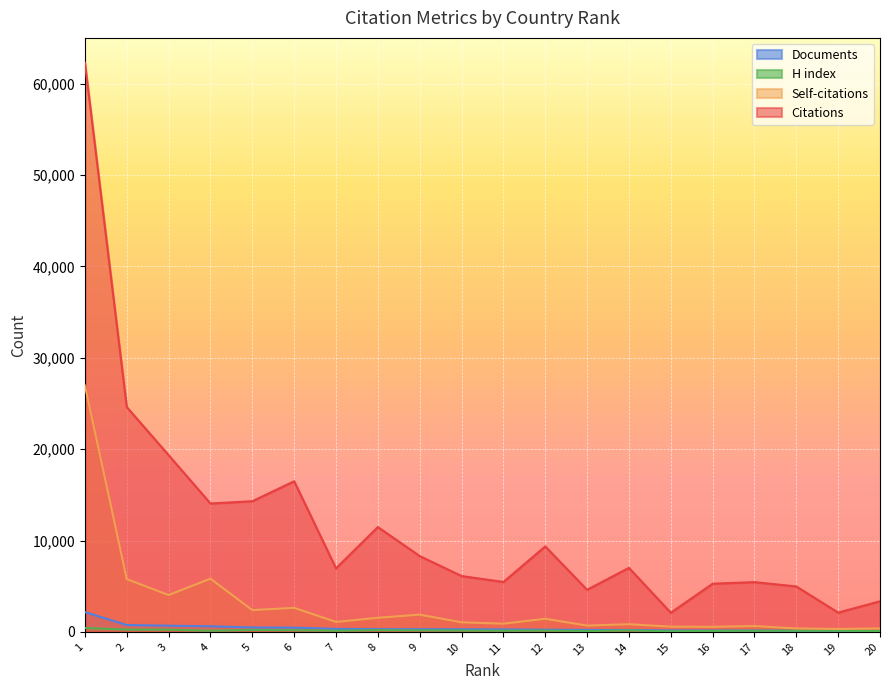

At which category does the chart reach its minimum across all series?

15